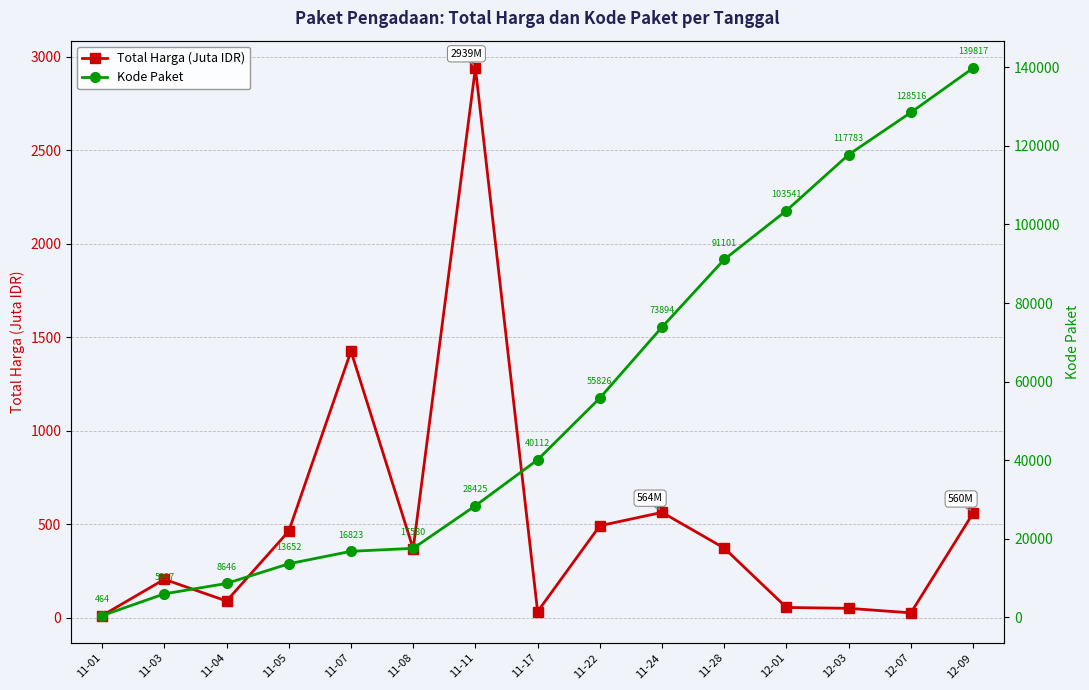

Which series changed the most between 11-01 and 11-04?

Kode Paket